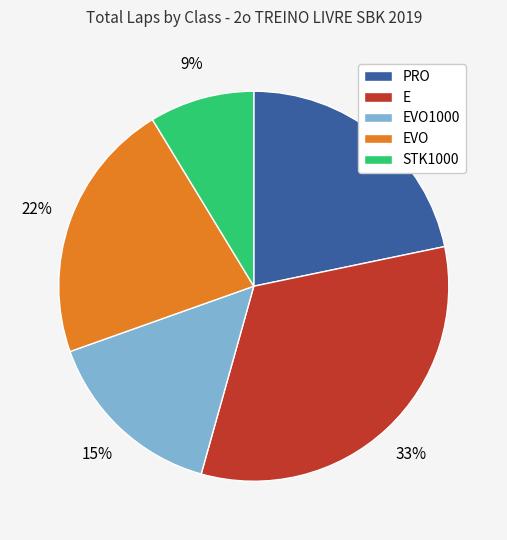

Is the sum of PRO and E greater than half?

Yes